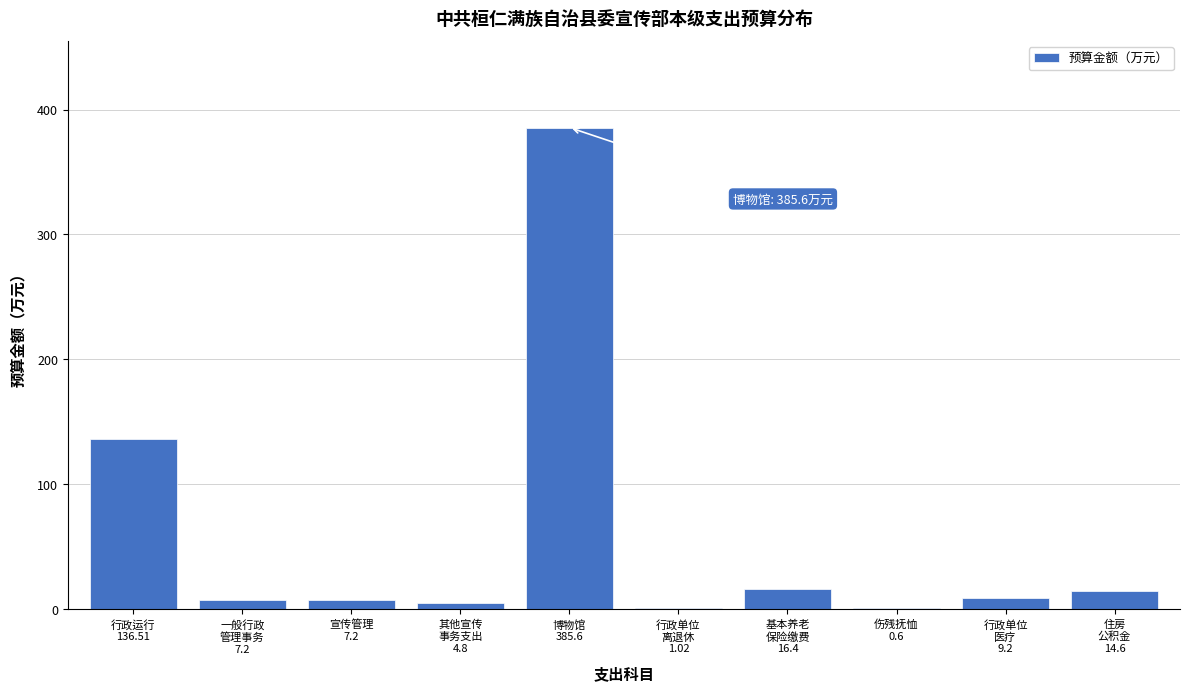

What is the maximum value shown in the chart?

385.6